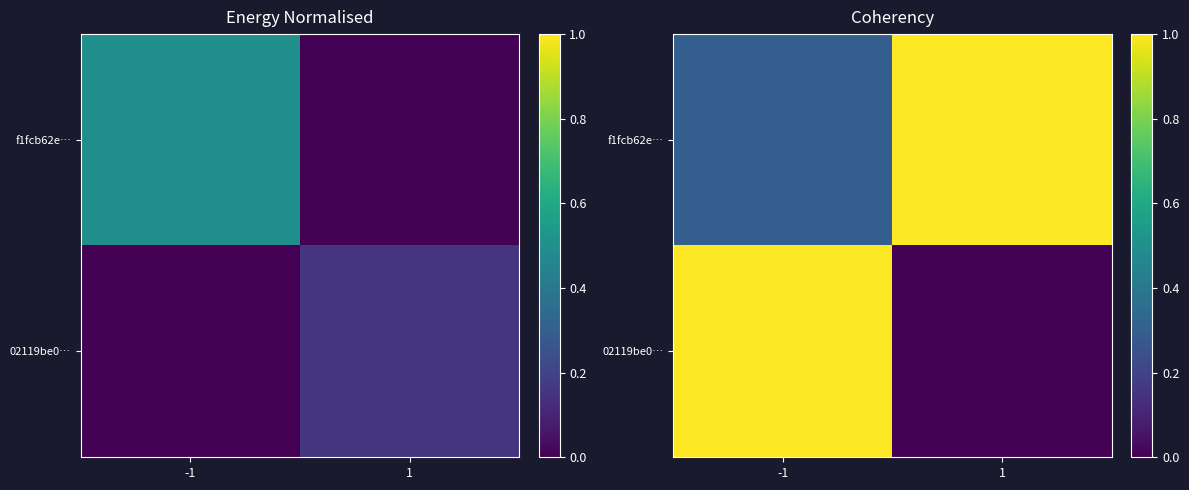

List the series in order of their overall mean, lowest first.

02119be0…, f1fcb62e…